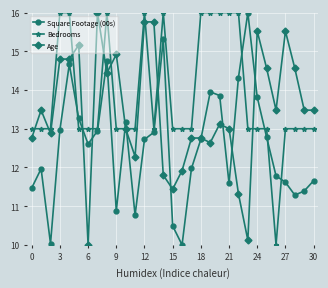

How many interior local peaks does the Square Footage (00s) series have?

7